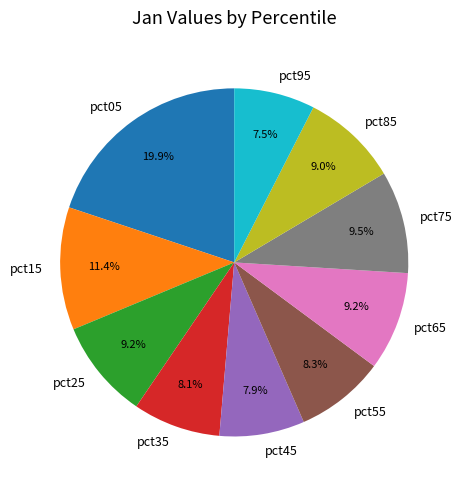

Count the number of slices in the pie.

10